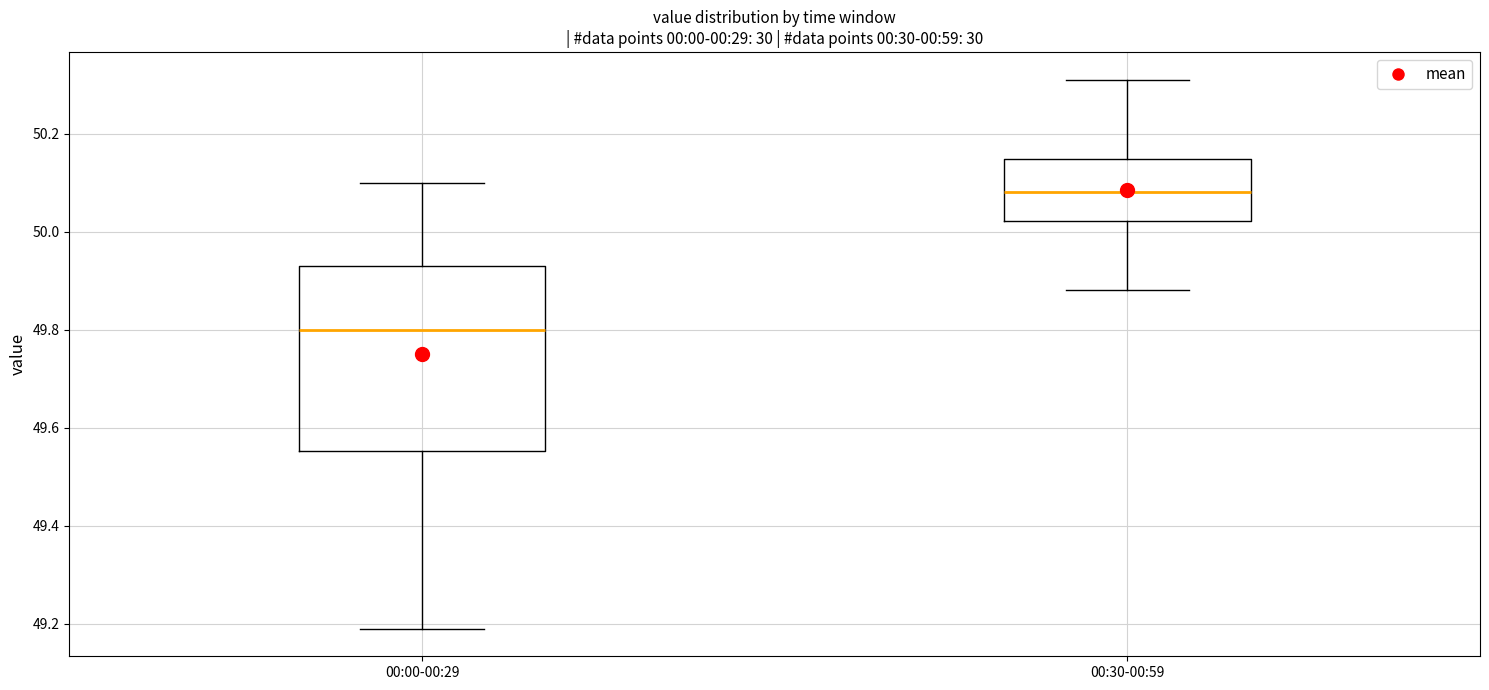

Where does the median line of the box for 00:00-00:29 sit on the y-axis? The values are not printed on the chart, so give them approximately, as read against the axis.

49.80